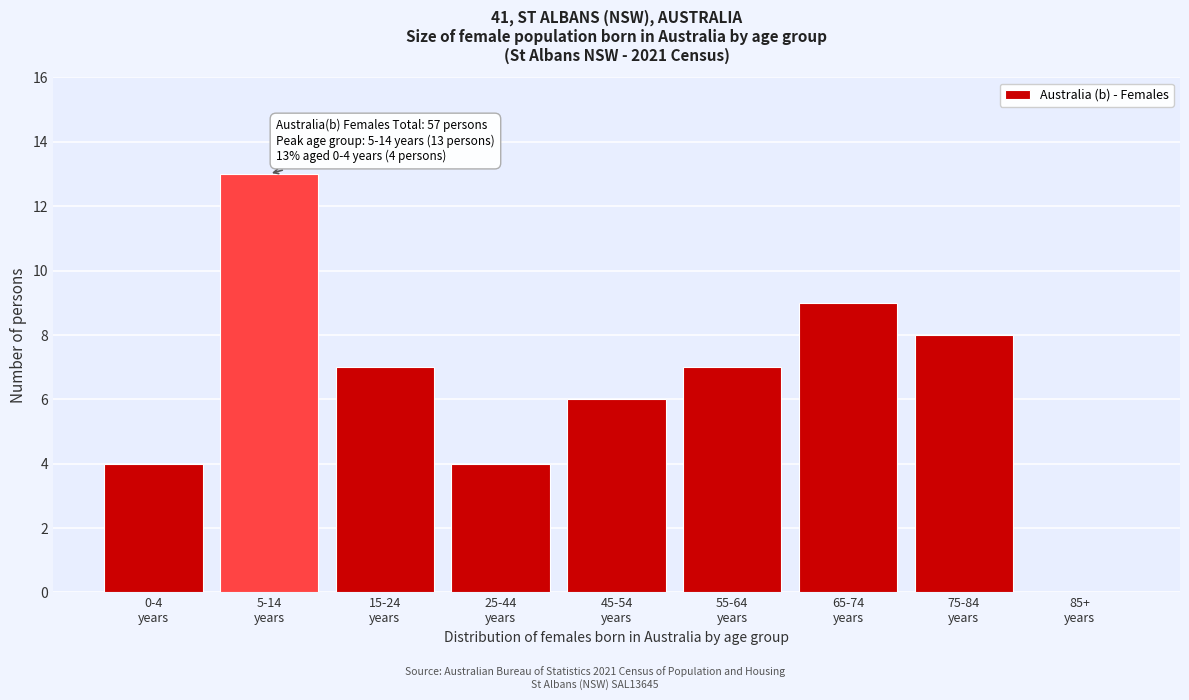

What is the sum of all values?

58